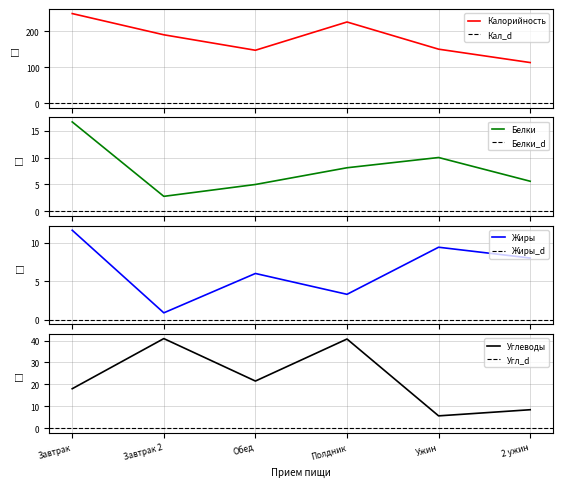

True or false: Калорийность and Белки cross at least once.

False